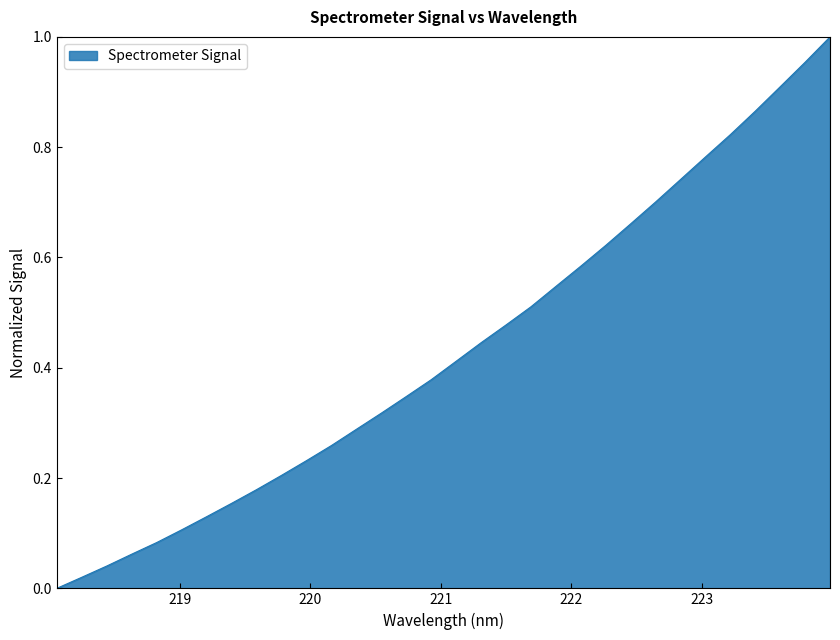

How many lines are shown in the chart?

1